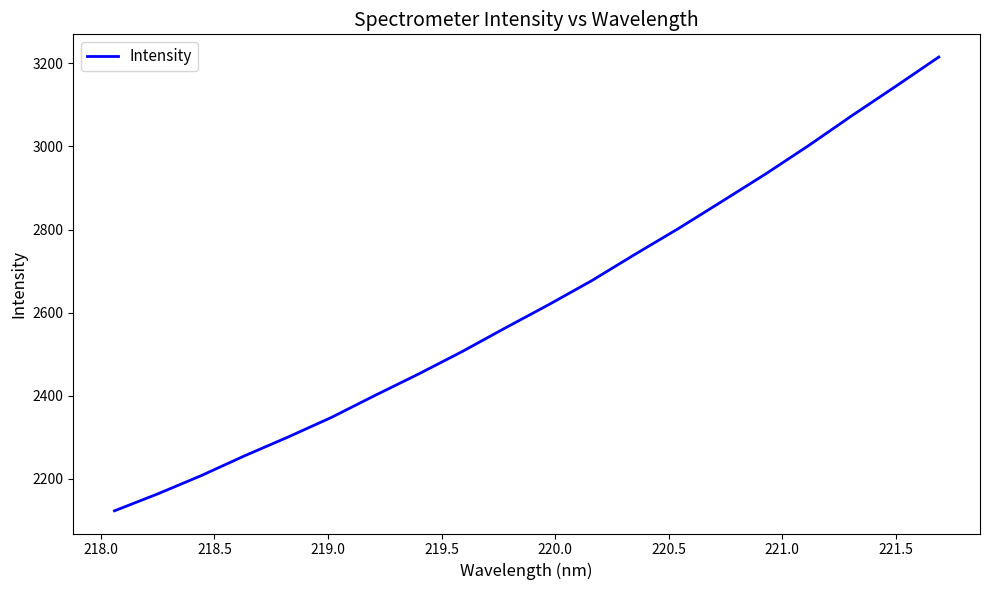

What is the greatest value displayed?

3215.4